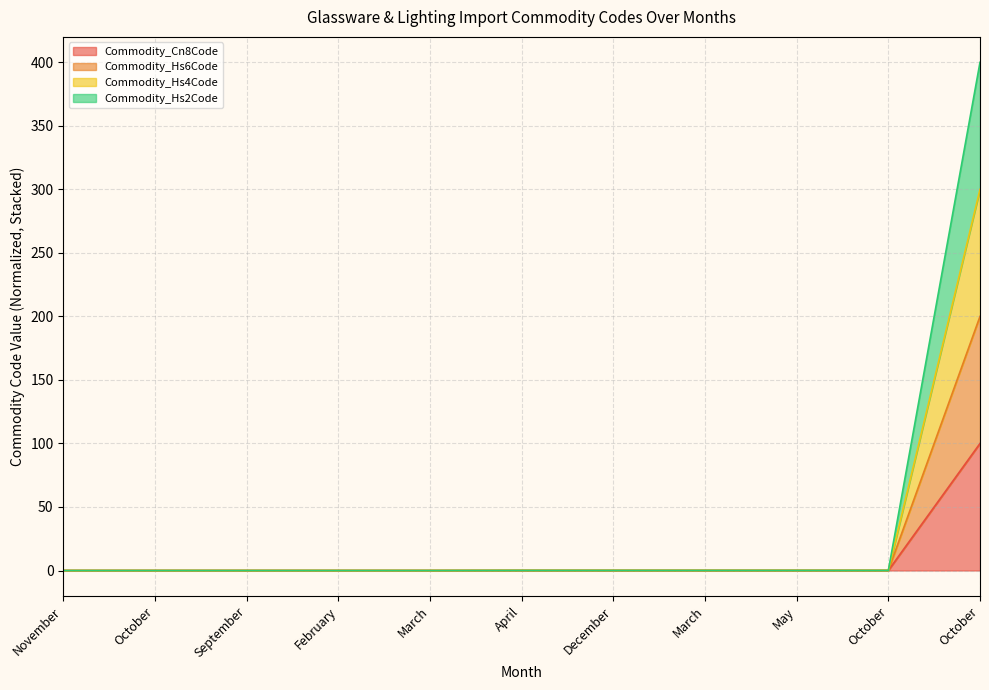

True or false: Commodity_Hs4Code and Commodity_Cn8Code intersect in this chart.

False